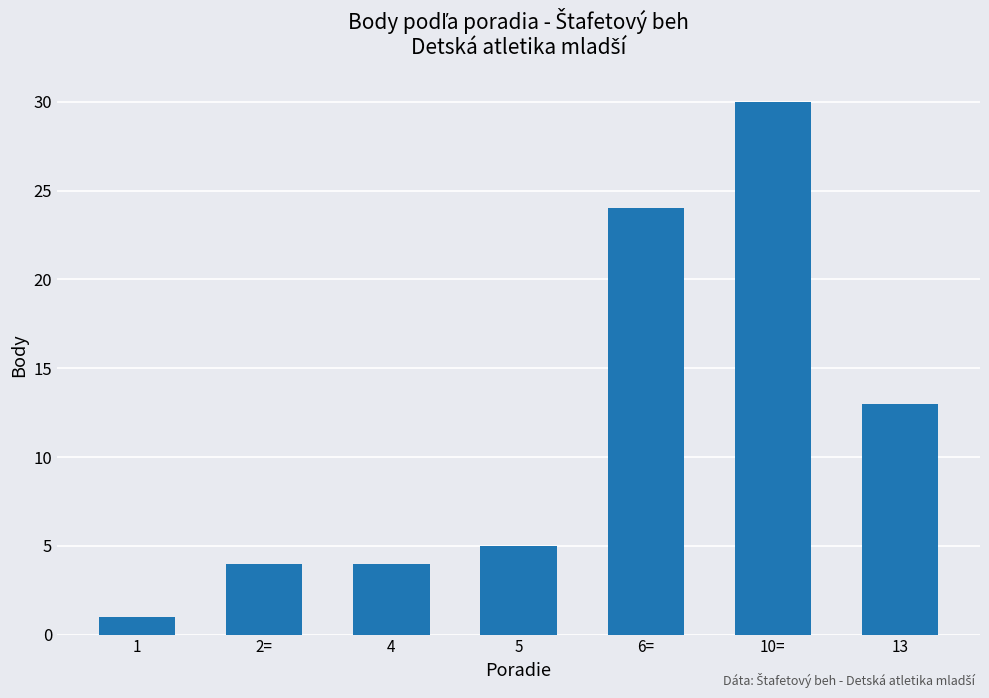

Are the bars horizontal?

No